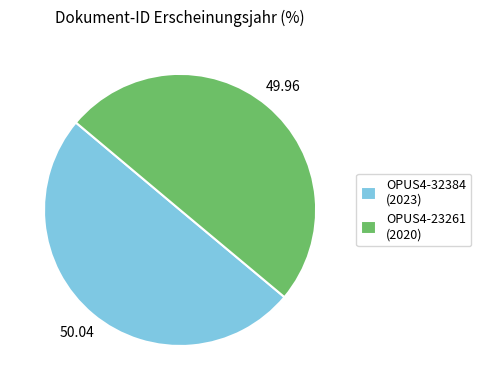

What is the ratio of the value at OPUS4-32384 (2023) to the value at OPUS4-23261 (2020)?

1.0